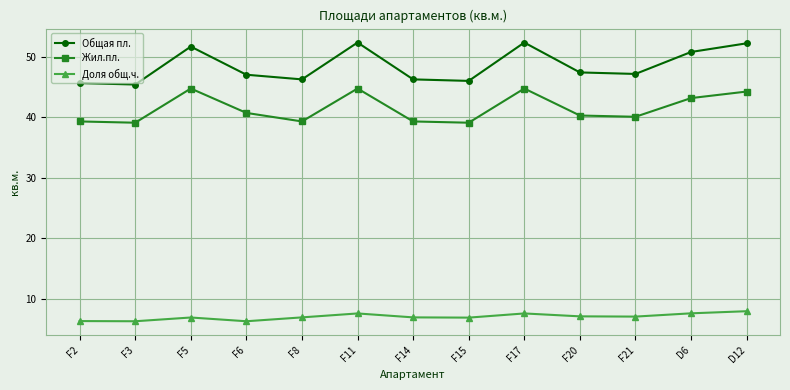

What is the difference between the maximum and minimum values in the Жил.пл. series?

5.7